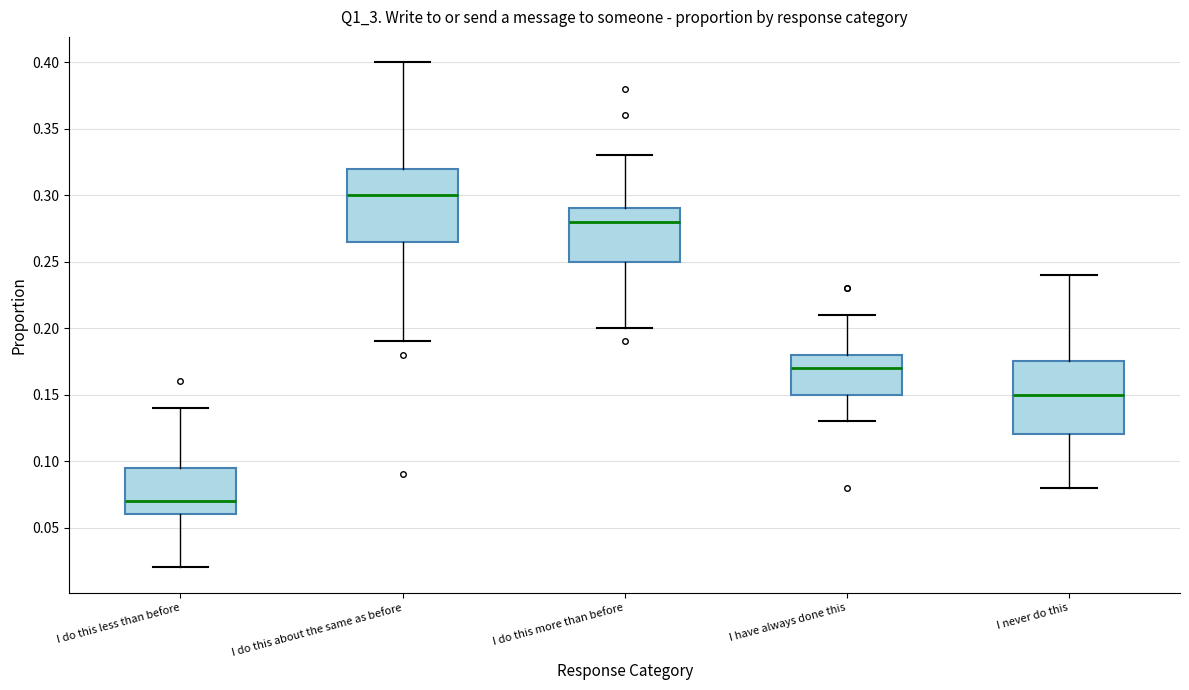

Where is the upper edge of the box for I do this more than before on the y-axis? The values are not printed on the chart, so give them approximately, as read against the axis.

0.290